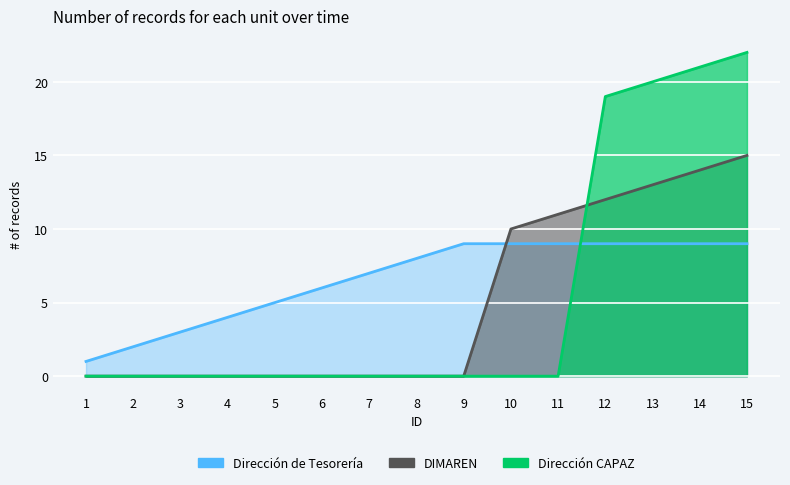

The value of Dirección CAPAZ at 14 is 21. True or false?

True